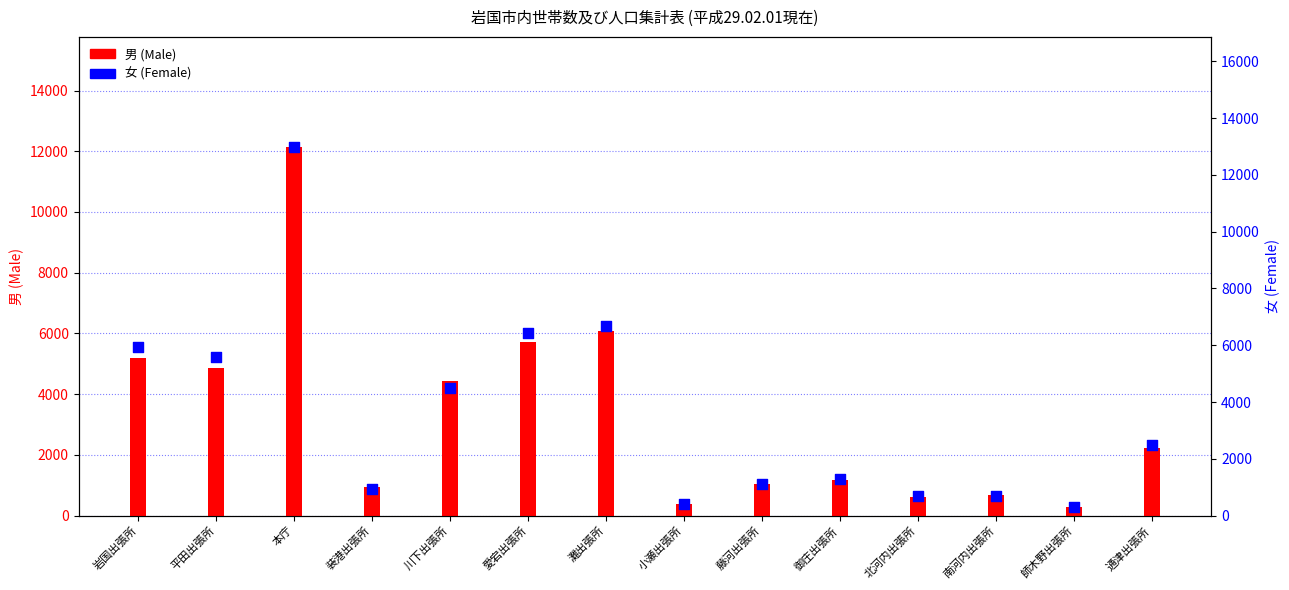

At how many categories does at least one series exceed 9946?

1